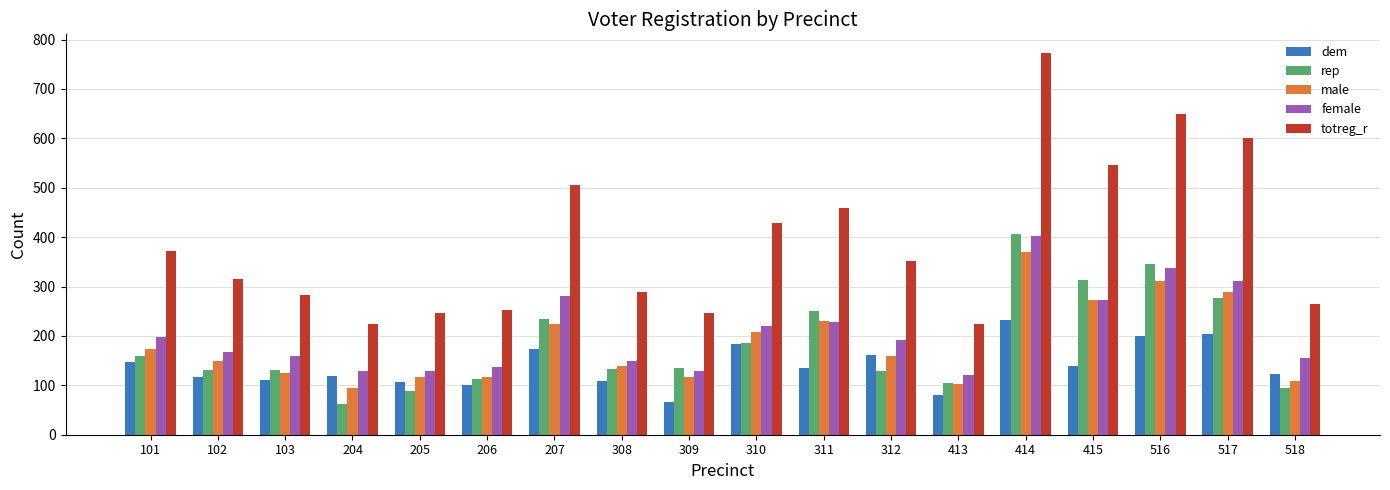

What is the spread (max minus min) of values at 102?

199